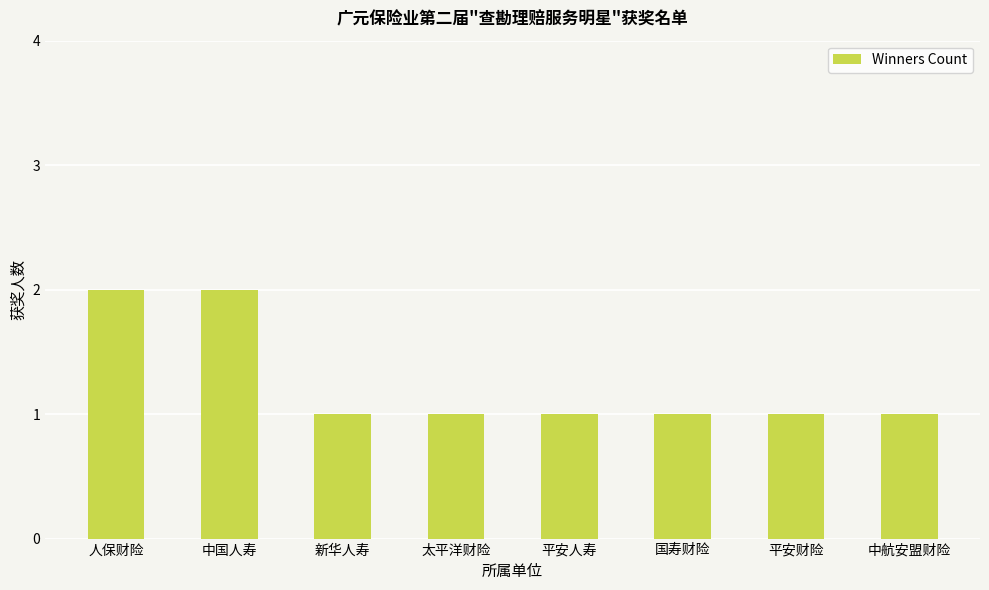

Is it true that the value at 平安人寿 is 1?

True